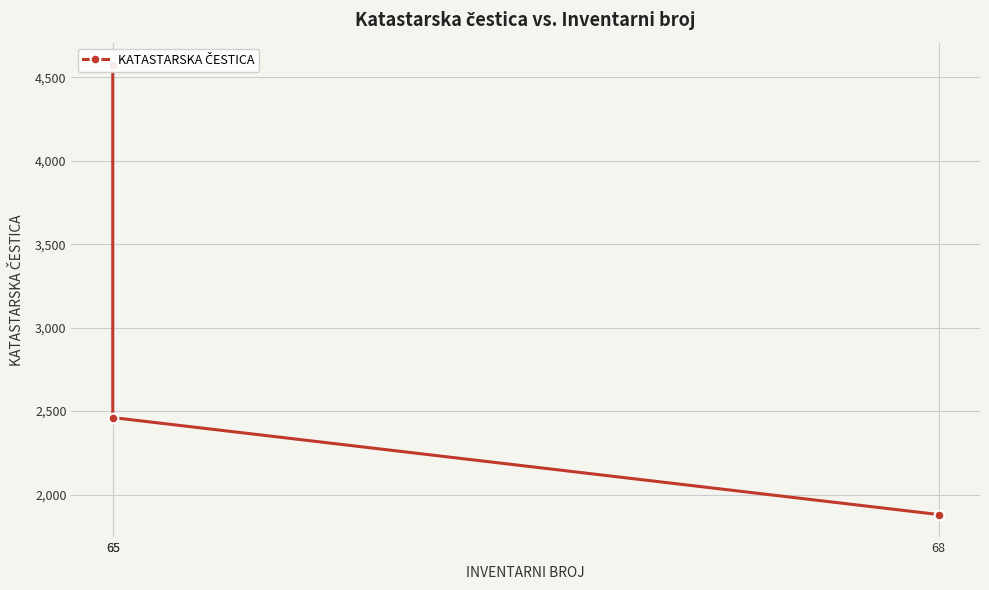

Reading left to right, list all the values displayed in this chart.

68=1880	65=2461	65=4573